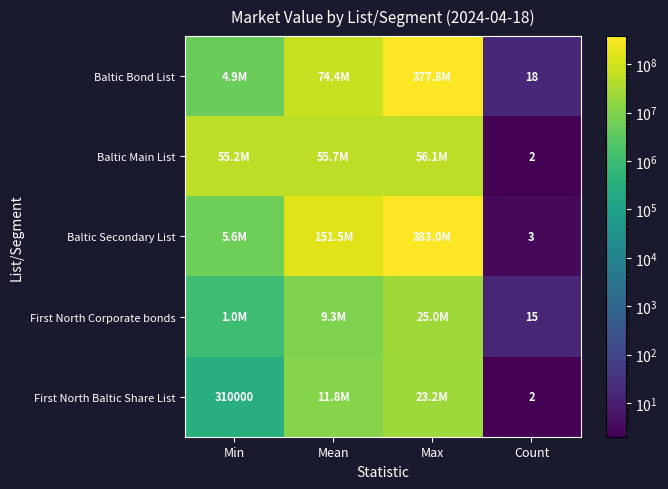

What value does the First North Corporate bonds series have at Min?

1028451.1